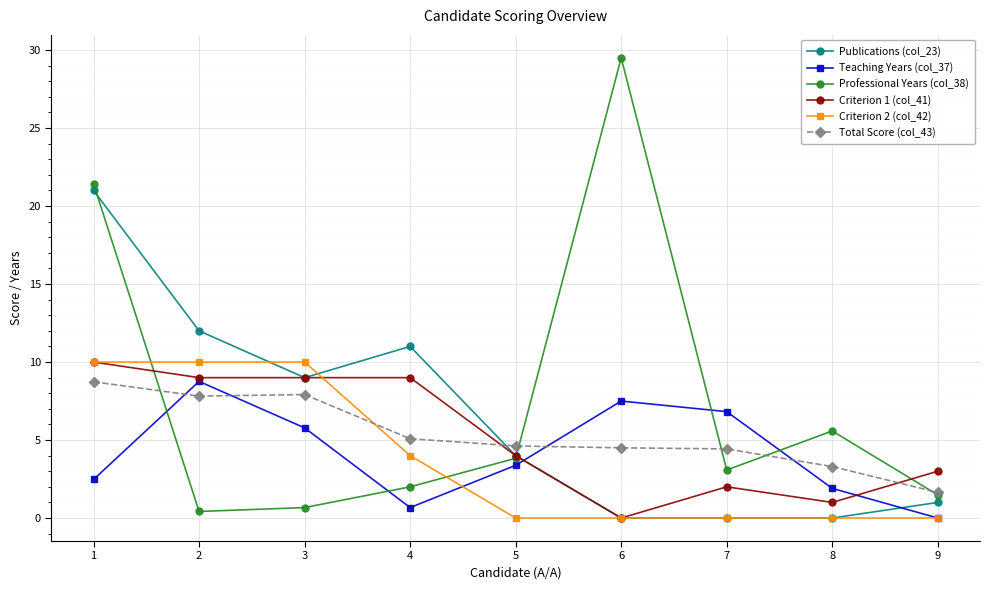

Which label corresponds to the largest value in the chart?

6